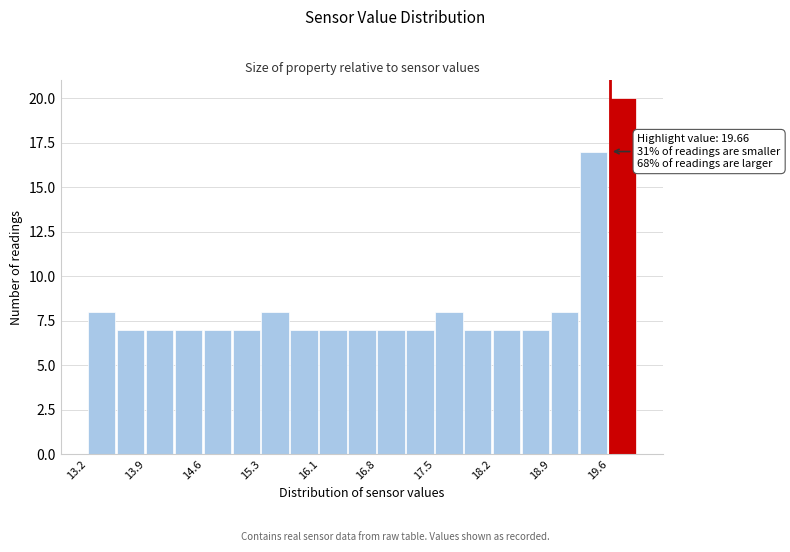

Read against the x-axis, roughly where is the centre of the tallest bar?

19.8